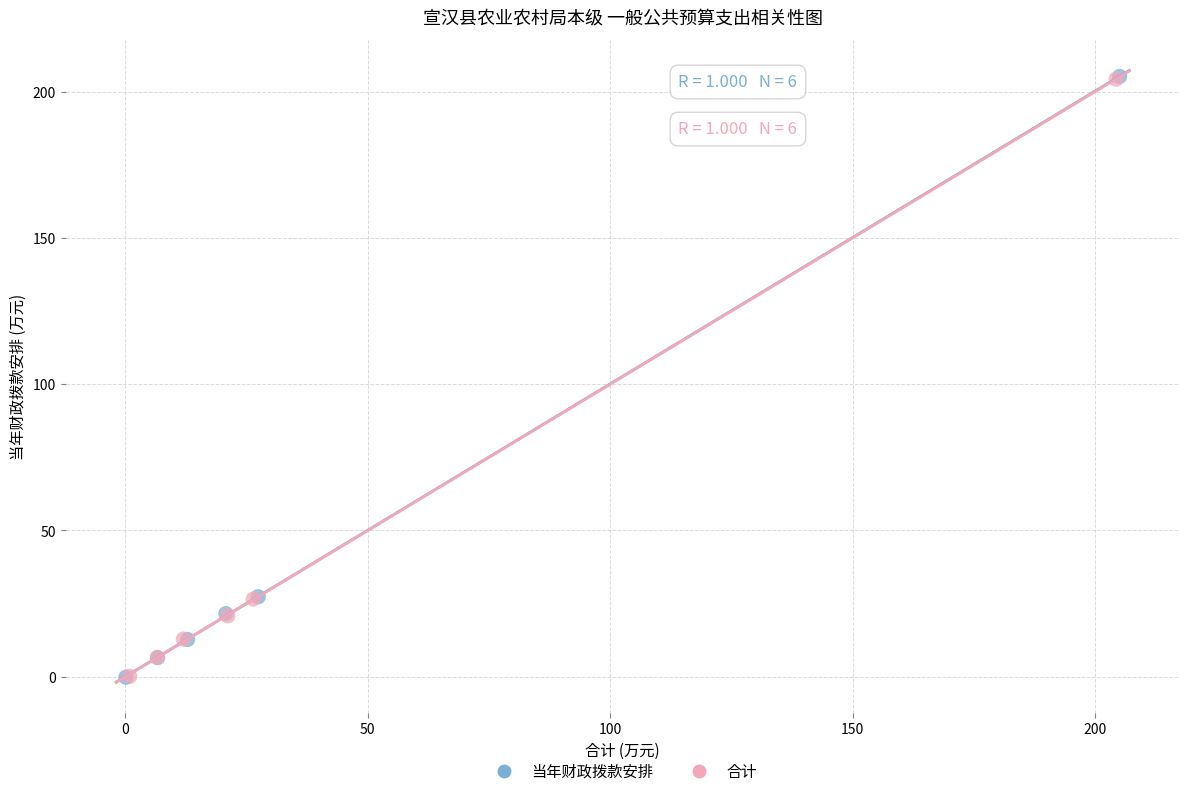

What are all the series names shown in the legend?

当年财政拨款安排, 合计